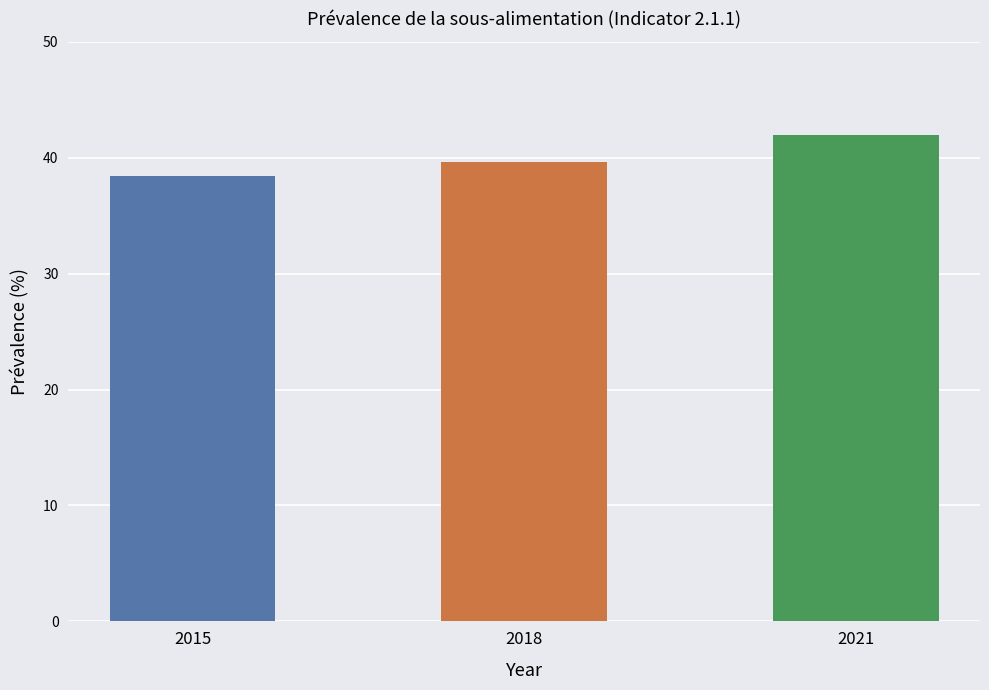

What is the minimum value shown in the chart?

38.4